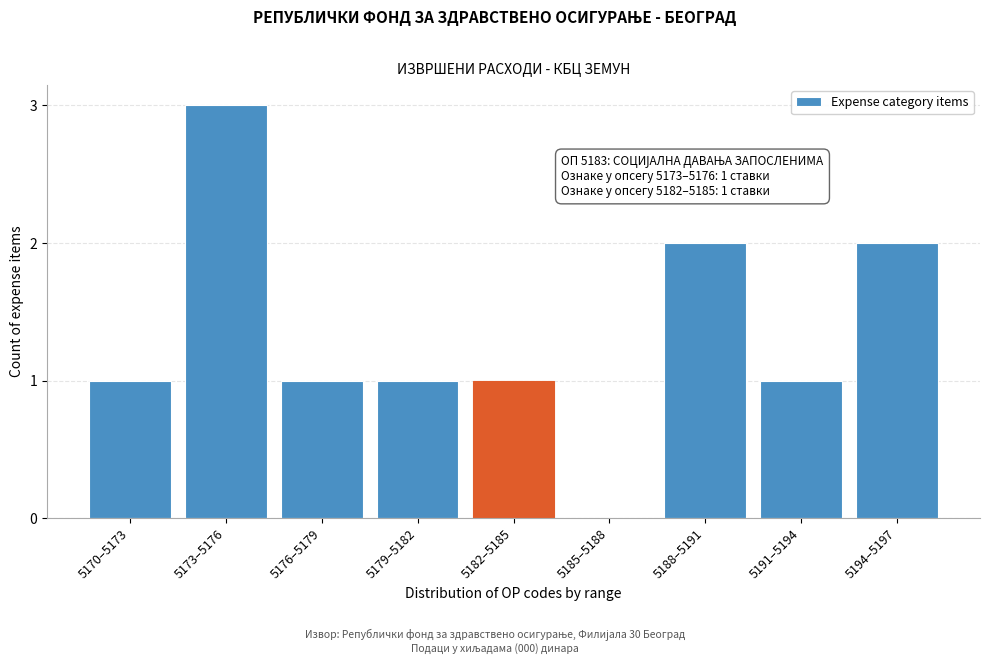

Reading left to right, extract all data points from this chart.

5170–5173=1	5173–5176=3	5176–5179=1	5179–5182=1	5182–5185=1	5185–5188=0	5188–5191=2	5191–5194=1	5194–5197=2